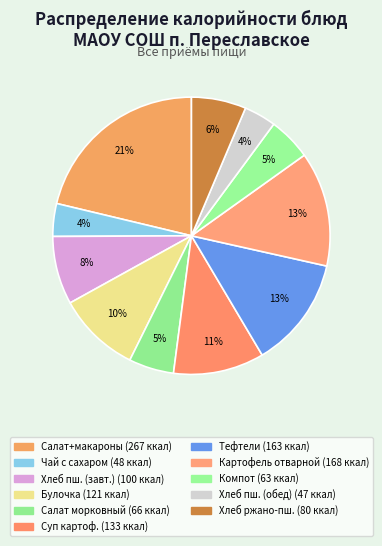

What is the smallest slice in the pie chart?

Хлеб пшеничный йодированный (обед)